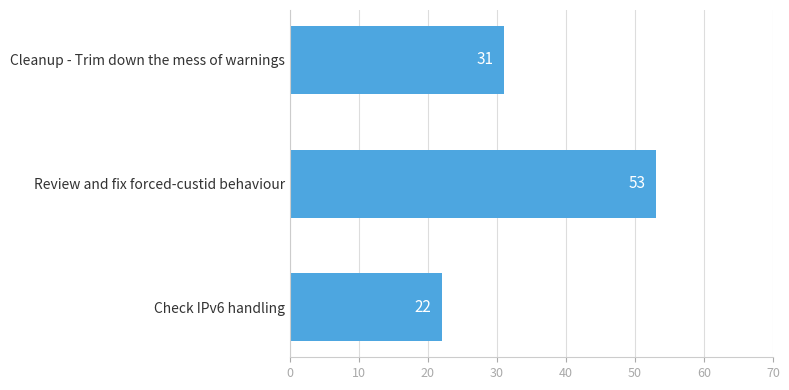

What is the approximate value at Review and fix forced-custid behaviour, to the nearest 10?

50